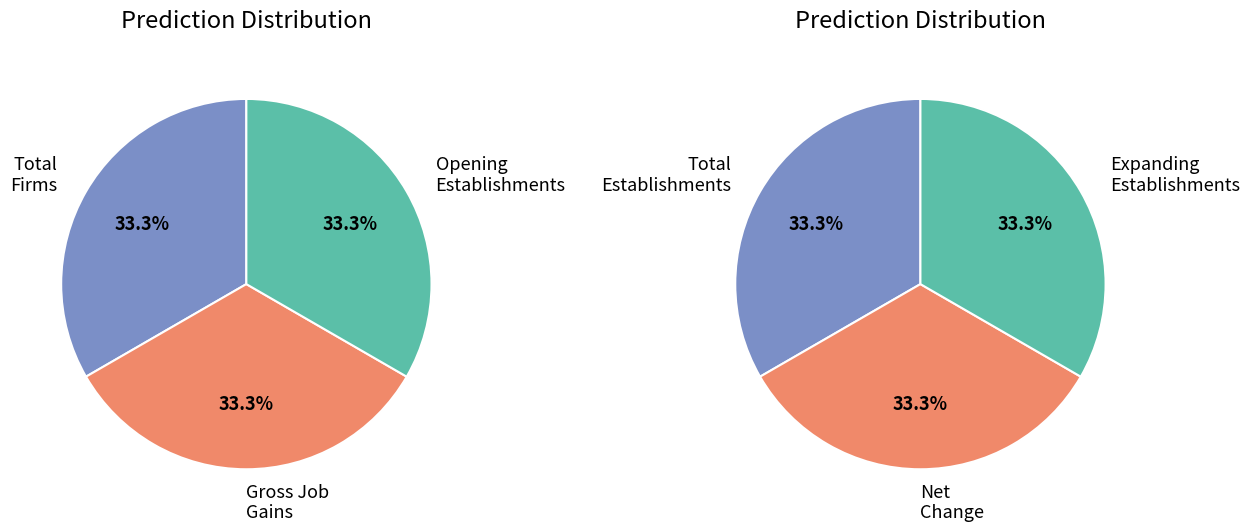

The 6 slice represents 1% of the pie. True or false?

False